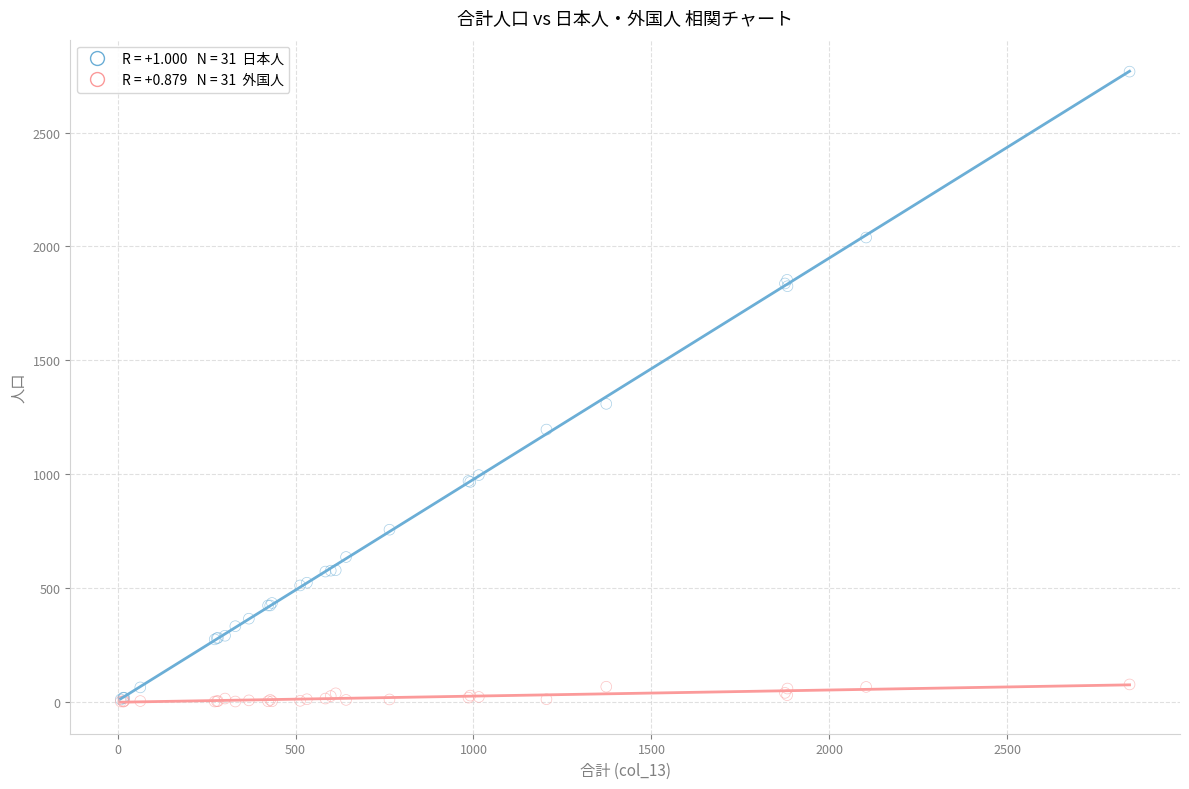

Across all series, what Y value is closest to 1384?

1308